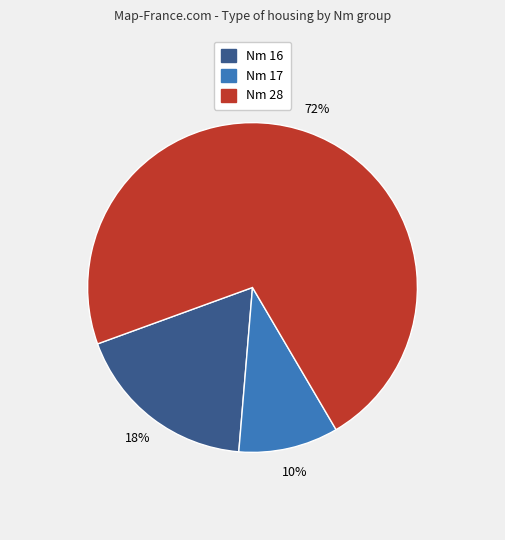

To the nearest percent, what is the average slice percentage?

33%